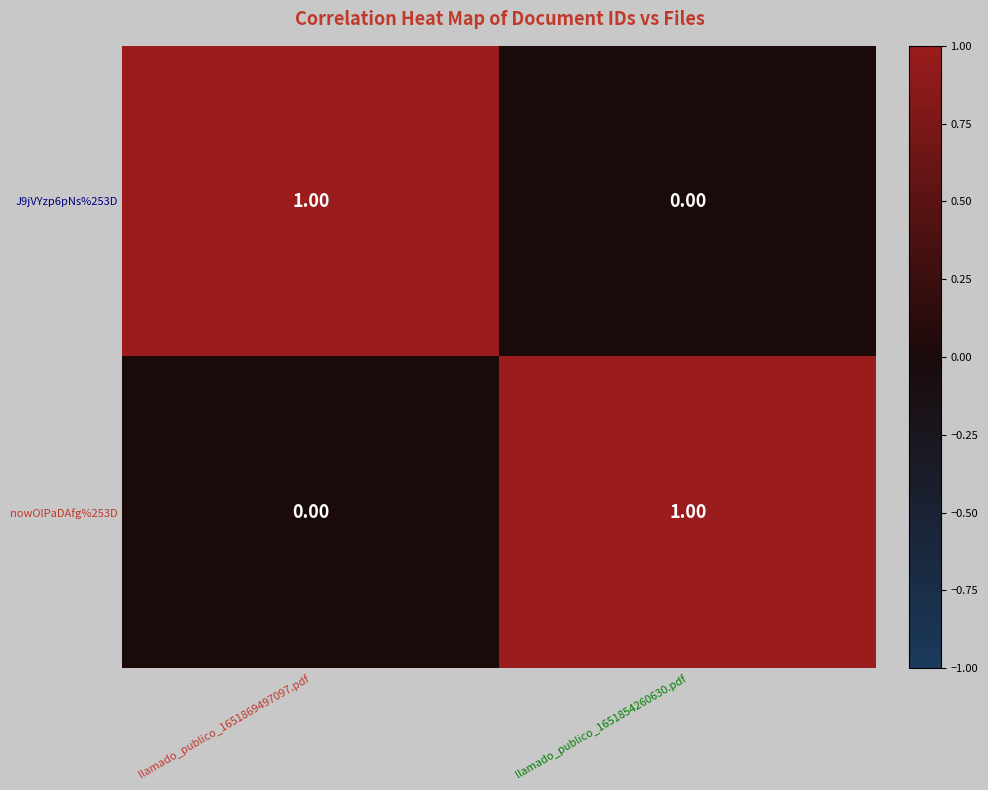

Rank the series at llamado_publico_1651869497097.pdf from highest to lowest value.

J9jVYzp6pNs%253D, nowOlPaDAfg%253D